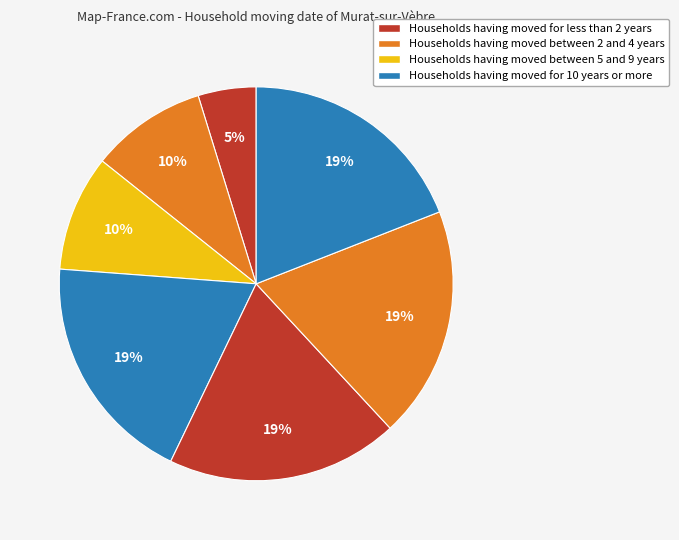

How many segments does this pie chart have?

7